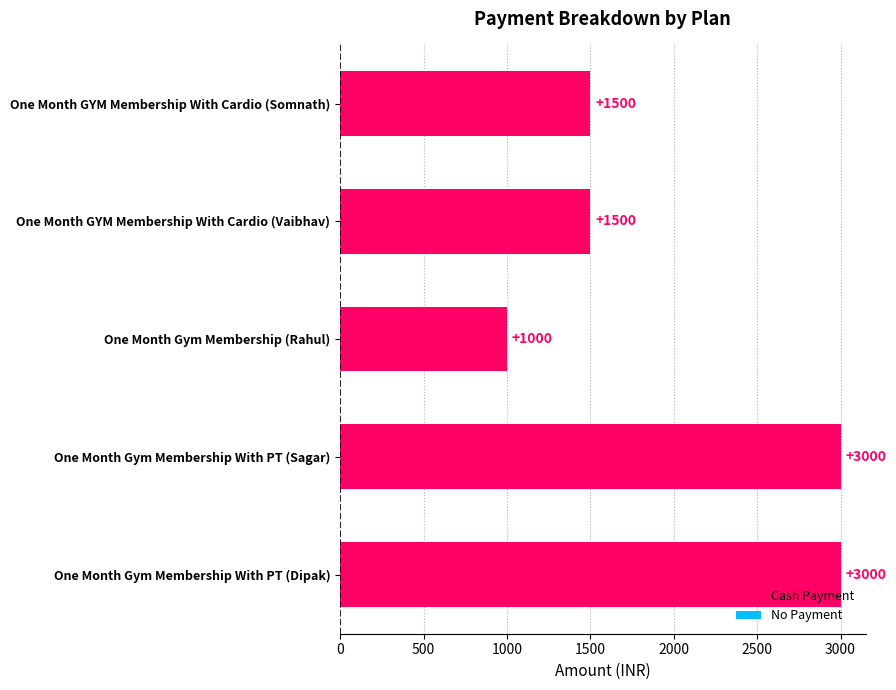

Between One Month GYM Membership With Cardio (Vaibhav) and One Month Gym Membership With PT (Sagar), which is larger?

One Month Gym Membership With PT (Sagar)